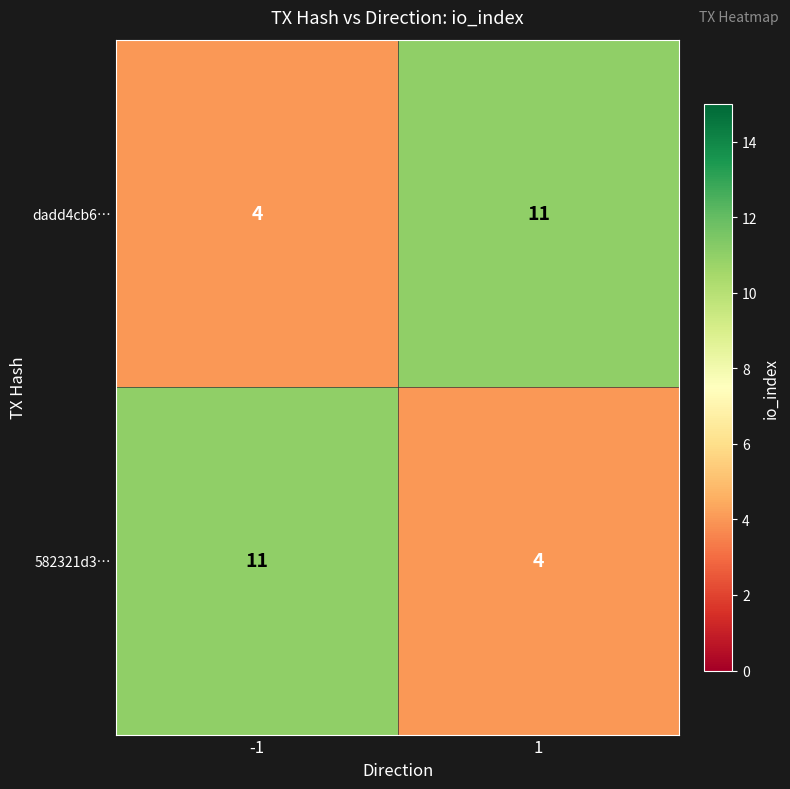

Read the dadd4cb6… value at -1.

4